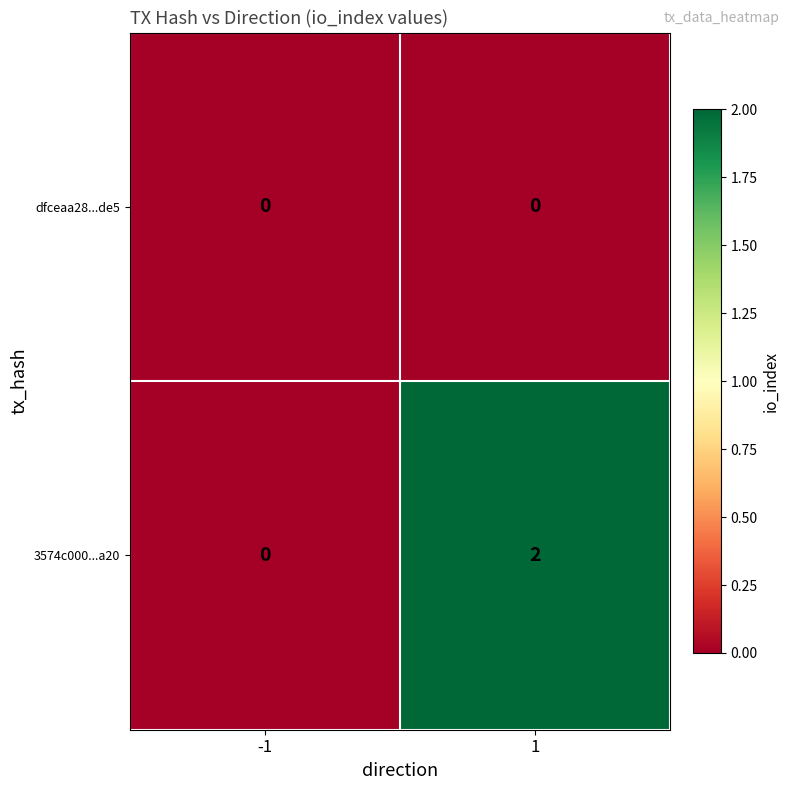

How many values in 3574c000...a20 are above zero?

1